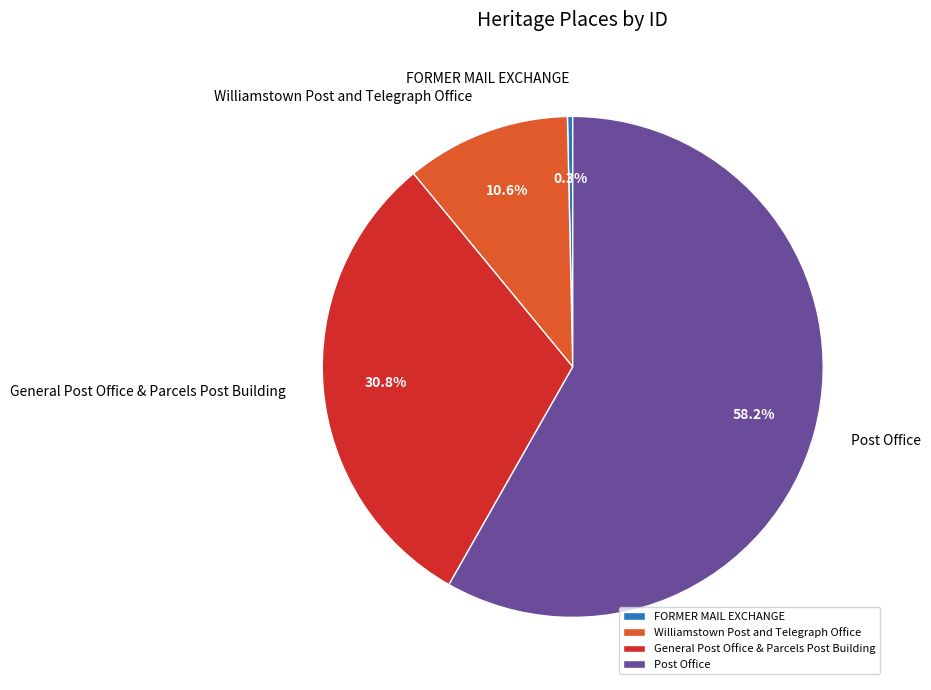

To the nearest percent, what is the average slice percentage?

25%